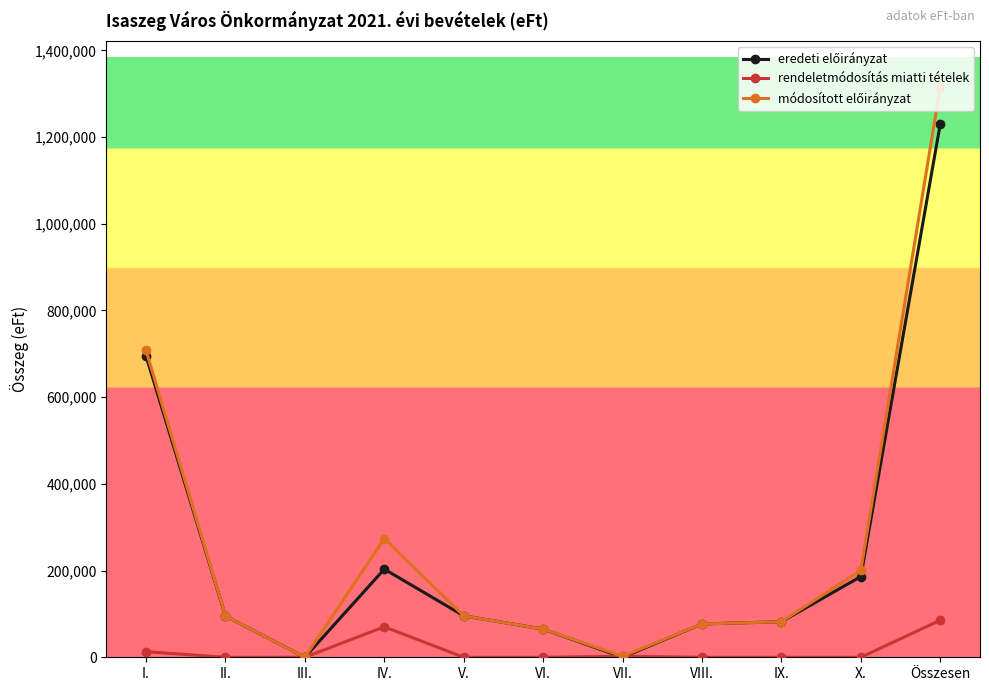

True or false: rendeletmódosítás miatti tételek has more than 0 points higher than both neighbors.

True